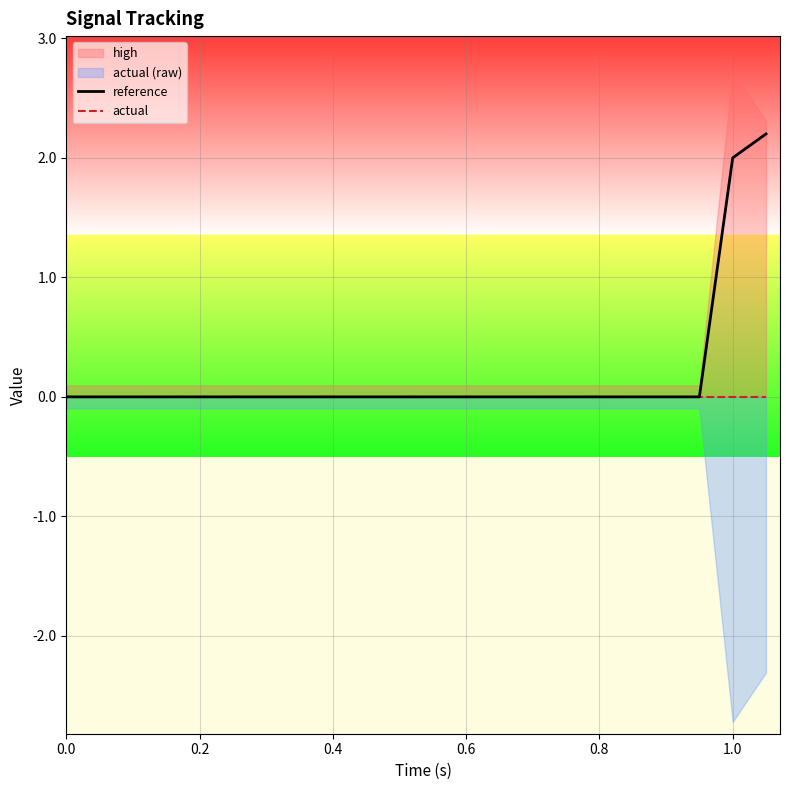

Which series has the largest range (max minus min)?

reference